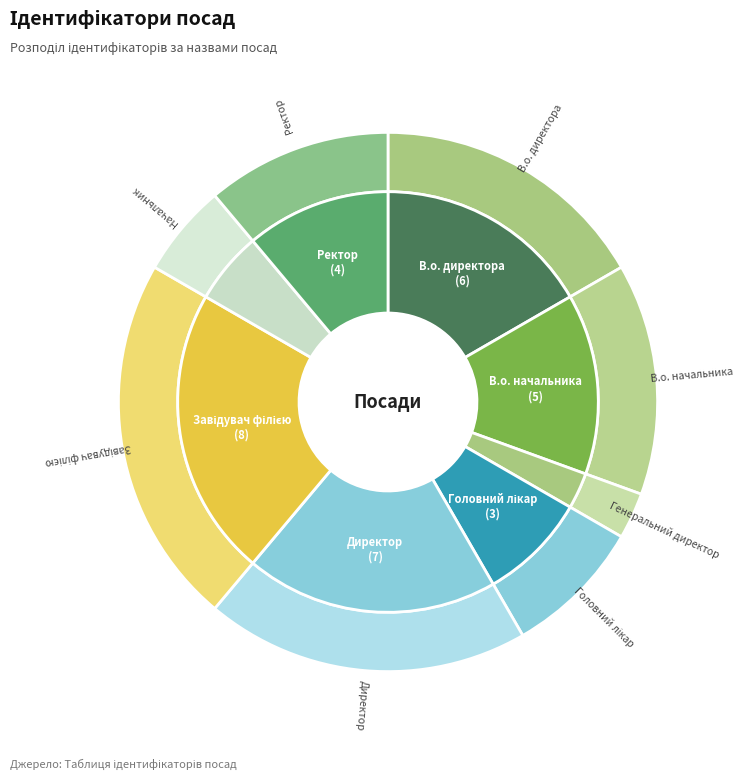

What is the largest slice in the pie chart?

Завідувач філією